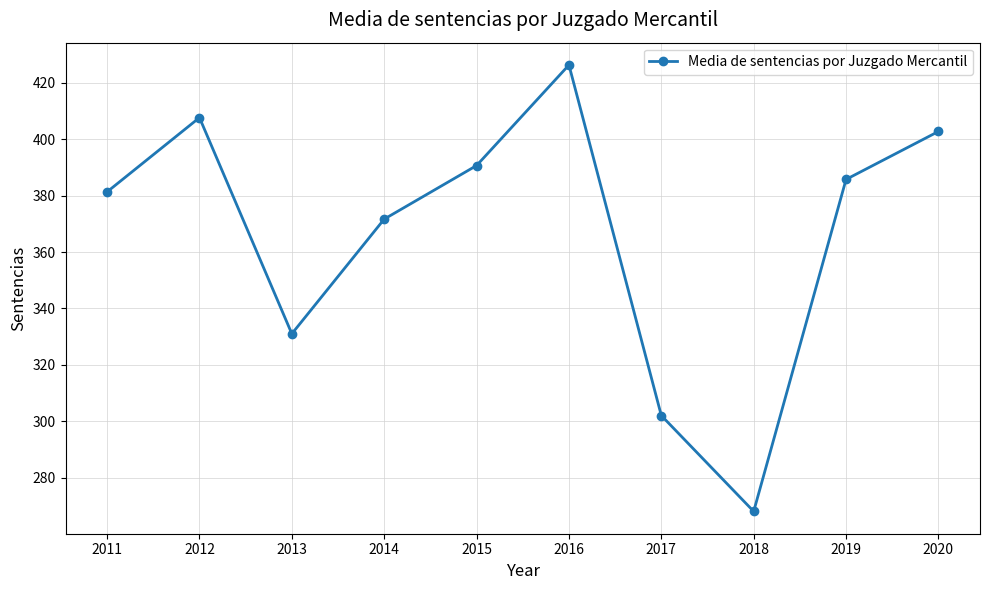

List the labels in order of value, largest first.

2016, 2012, 2020, 2015, 2019, 2011, 2014, 2013, 2017, 2018